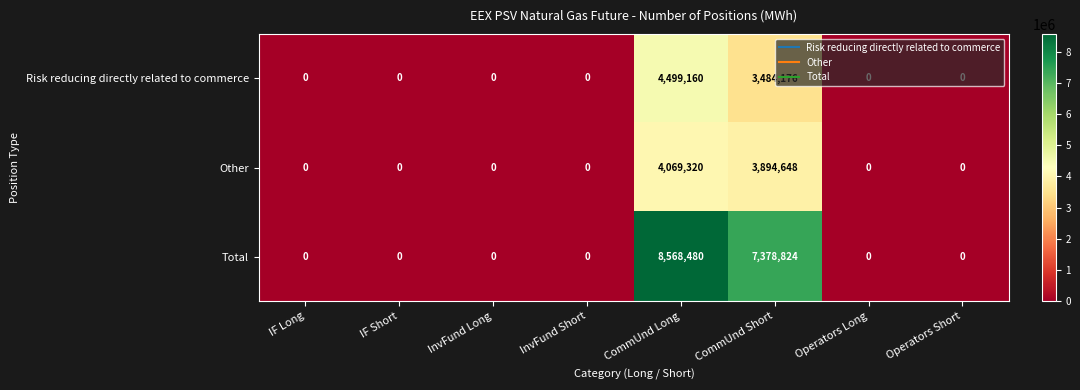

Which series has the largest range (max minus min)?

Total